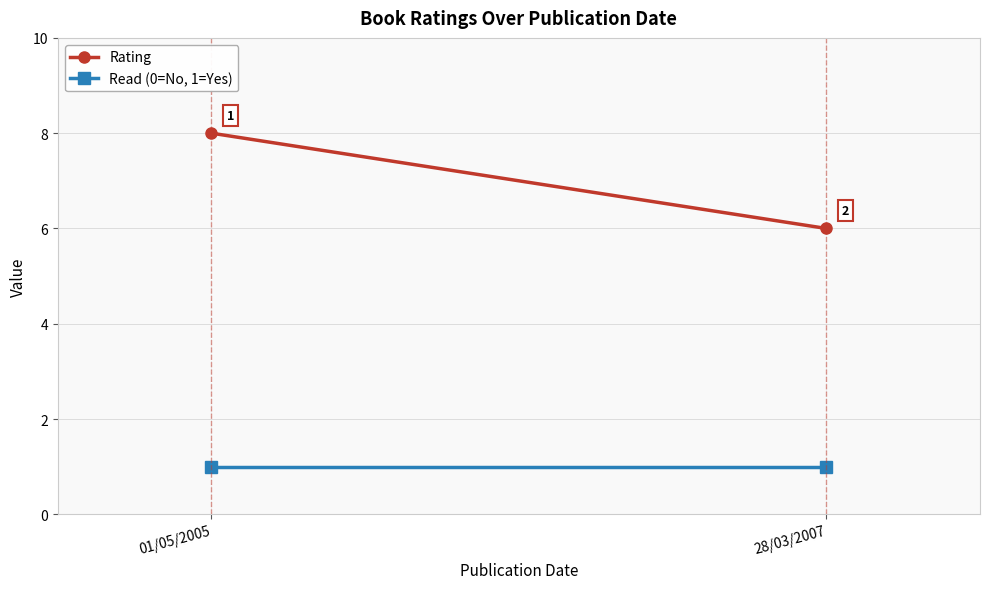

What is the total value across all series at 01/05/2005?

9